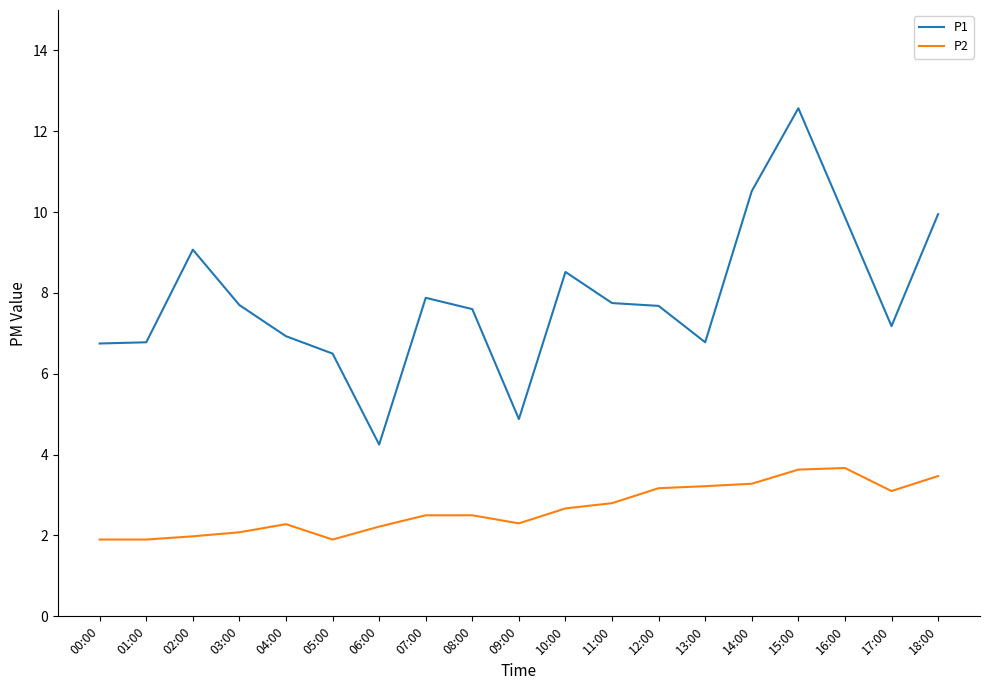

Rank the series by their maximum value, from lowest to highest.

P2, P1